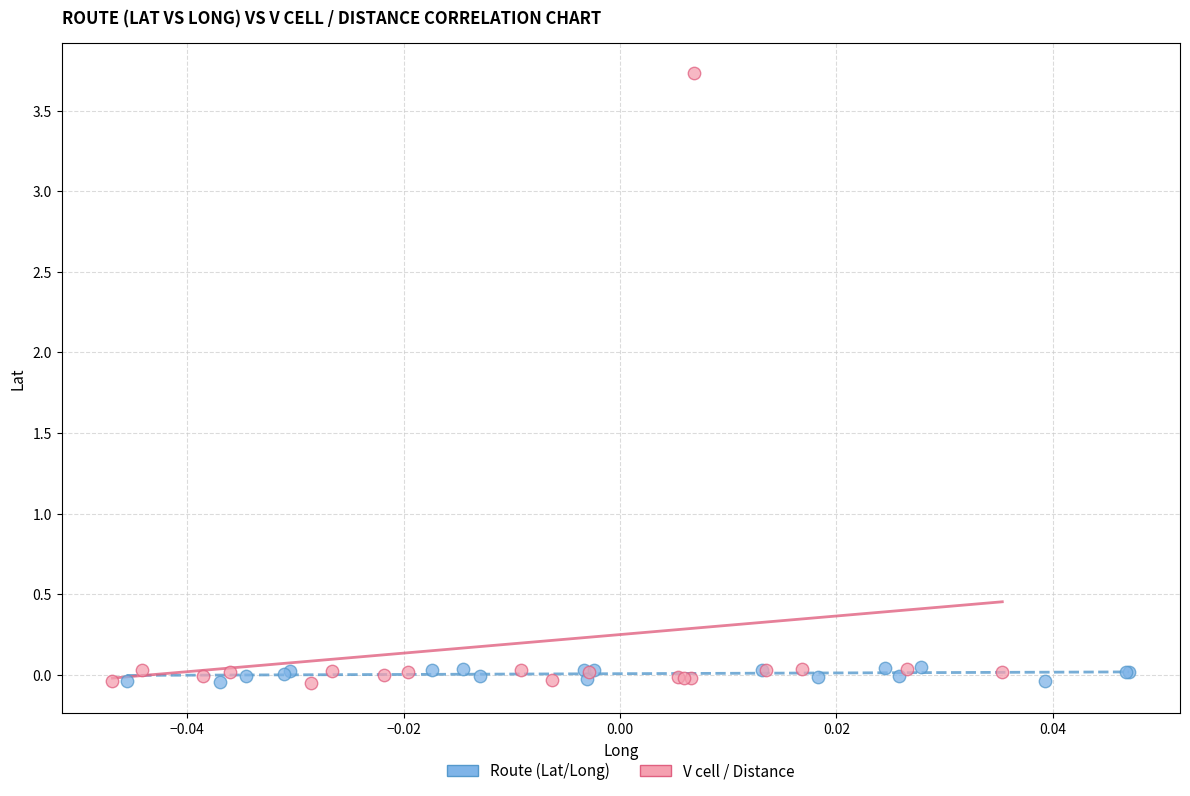

Which series reaches the maximum Y coordinate?

V cell / Distance